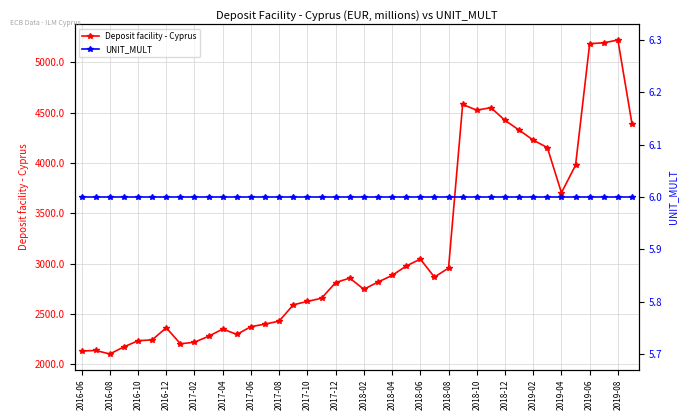

Where is UNIT_MULT nearest to the value 6?

2016-06